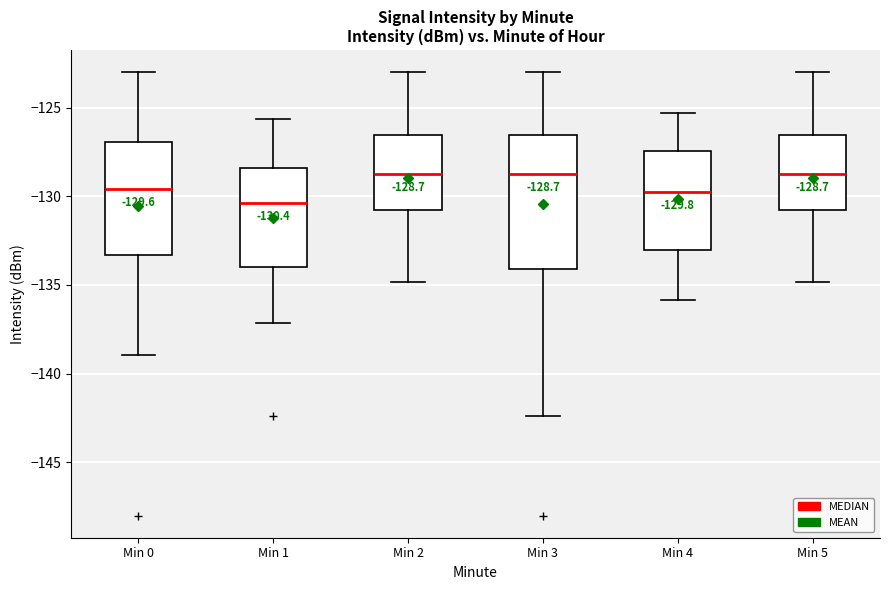

Which box is the tallest, from its lower edge to its upper edge?

Min 3